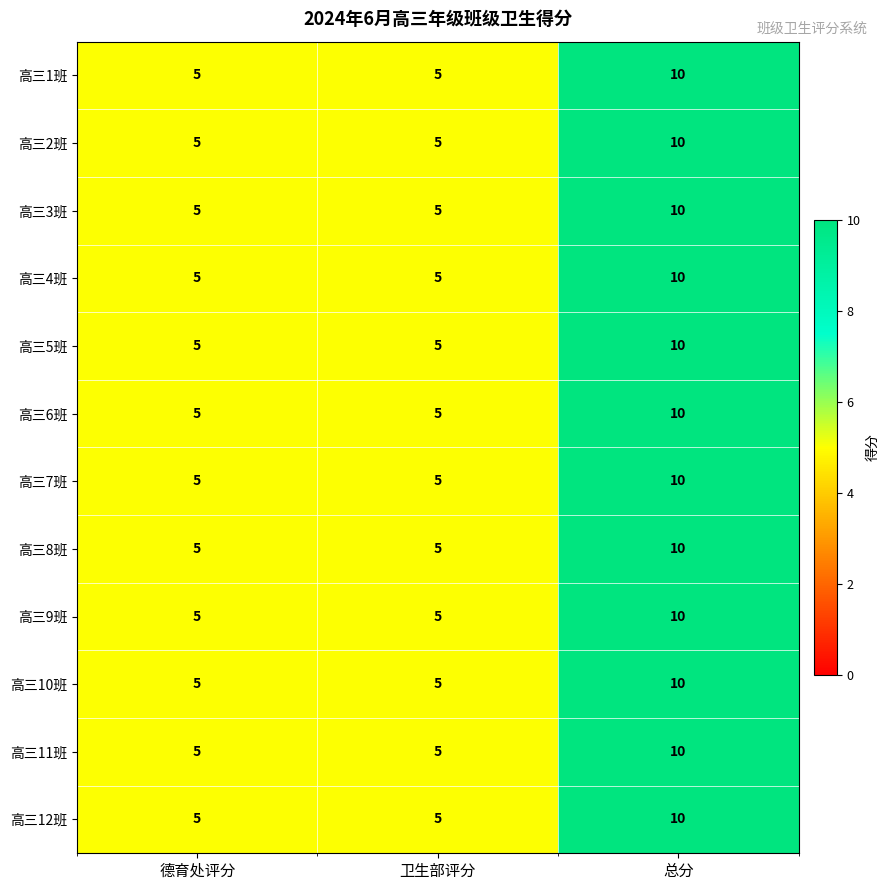

How many data points does each series have?

3